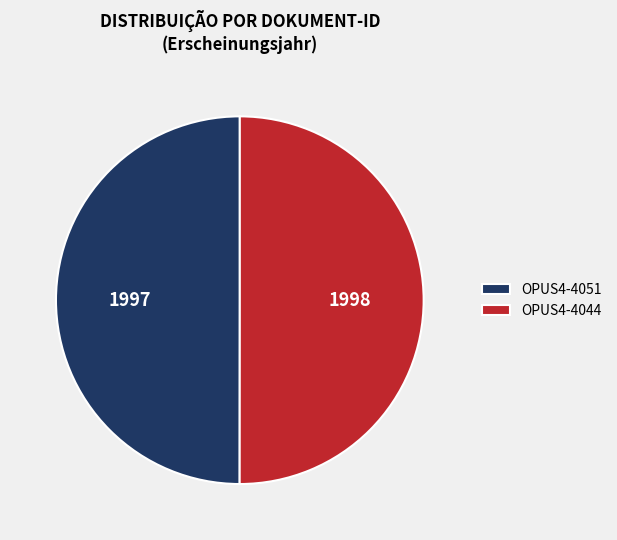

Do OPUS4-4051 and OPUS4-4044 together represent more than half of the pie?

Yes